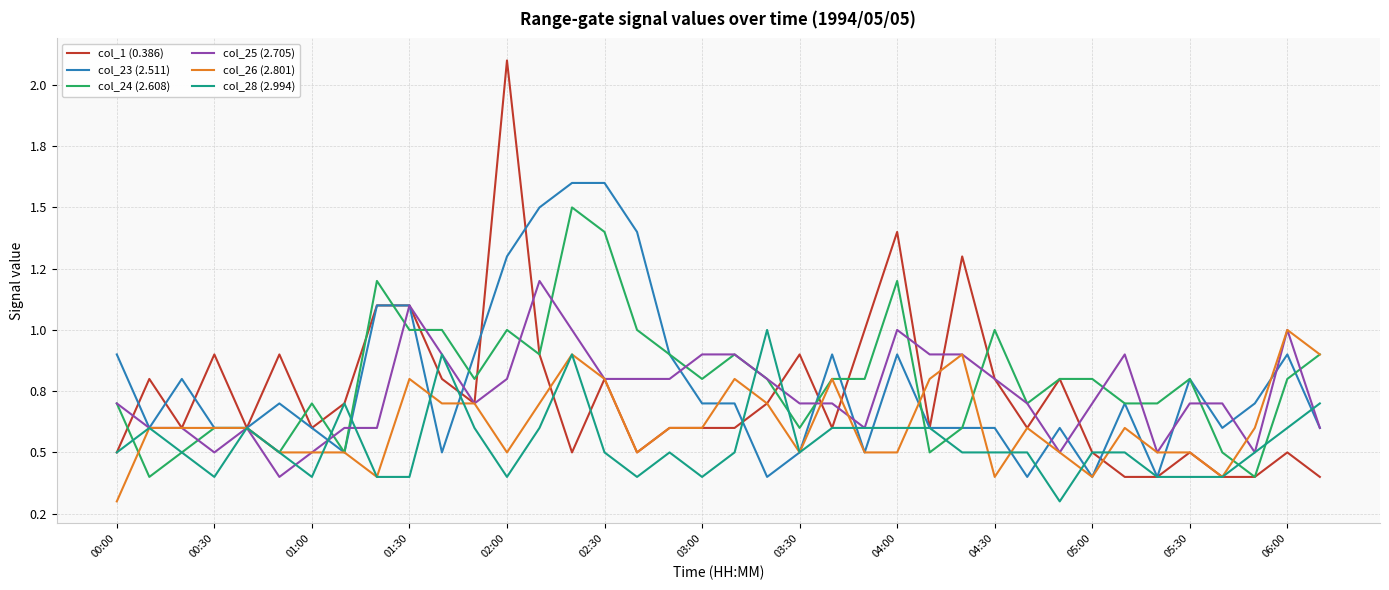

Reading left to right, extract all data points from this chart.

col_1 (0.386): 0.5	0.8	0.6	0.9	0.6	0.9	0.6	0.7	1.1	1.1	0.8	0.7	2.1	0.9	0.5	0.8	0.5	0.6	0.6	0.6	0.7	0.9	0.6	1.0	1.4	0.6	1.3	0.8	0.6	0.8	0.5	0.4	0.4	0.5	0.4	0.4	0.5	0.4
col_23 (2.511): 0.9	0.6	0.8	0.6	0.6	0.7	0.6	0.5	1.1	1.1	0.5	0.9	1.3	1.5	1.6	1.6	1.4	0.9	0.7	0.7	0.4	0.5	0.9	0.5	0.9	0.6	0.6	0.6	0.4	0.6	0.4	0.7	0.4	0.8	0.6	0.7	0.9	0.6
col_24 (2.608): 0.7	0.4	0.5	0.6	0.6	0.5	0.7	0.5	1.2	1.0	1.0	0.8	1.0	0.9	1.5	1.4	1.0	0.9	0.8	0.9	0.8	0.6	0.8	0.8	1.2	0.5	0.6	1.0	0.7	0.8	0.8	0.7	0.7	0.8	0.5	0.4	0.8	0.9
col_25 (2.705): 0.7	0.6	0.6	0.5	0.6	0.4	0.5	0.6	0.6	1.1	0.9	0.7	0.8	1.2	1.0	0.8	0.8	0.8	0.9	0.9	0.8	0.7	0.7	0.6	1.0	0.9	0.9	0.8	0.7	0.5	0.7	0.9	0.5	0.7	0.7	0.5	1.0	0.6
col_26 (2.801): 0.3	0.6	0.6	0.6	0.6	0.5	0.5	0.5	0.4	0.8	0.7	0.7	0.5	0.7	0.9	0.8	0.5	0.6	0.6	0.8	0.7	0.5	0.8	0.5	0.5	0.8	0.9	0.4	0.6	0.5	0.4	0.6	0.5	0.5	0.4	0.6	1.0	0.9
col_28 (2.994): 0.5	0.6	0.5	0.4	0.6	0.5	0.4	0.7	0.4	0.4	0.9	0.6	0.4	0.6	0.9	0.5	0.4	0.5	0.4	0.5	1.0	0.5	0.6	0.6	0.6	0.6	0.5	0.5	0.5	0.3	0.5	0.5	0.4	0.4	0.4	0.5	0.6	0.7